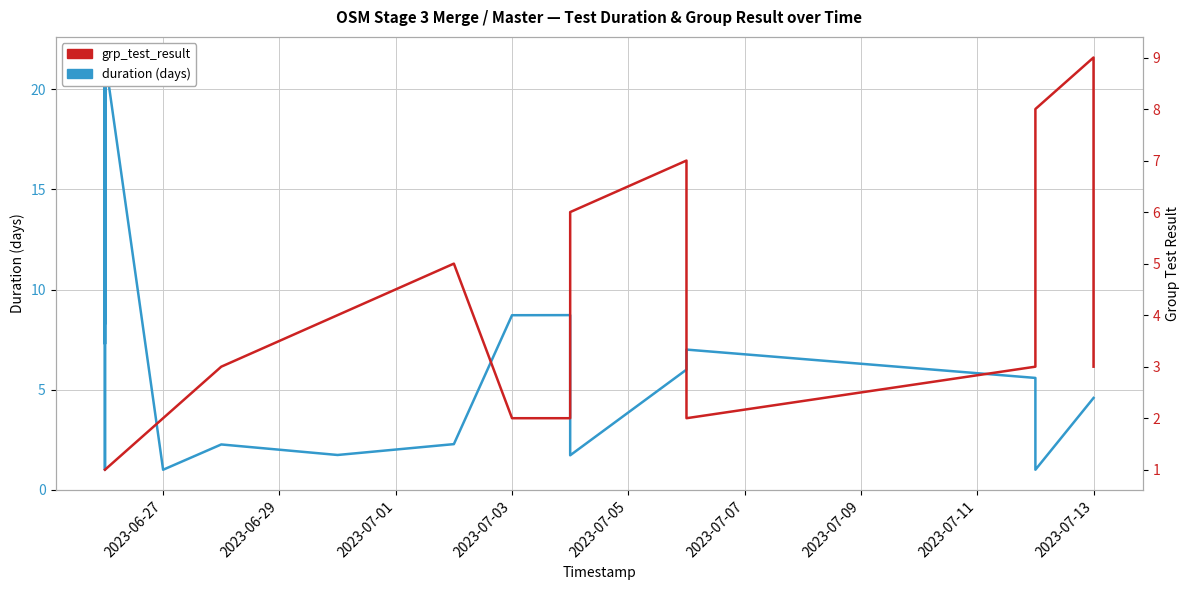

How many data points does each series have?

40